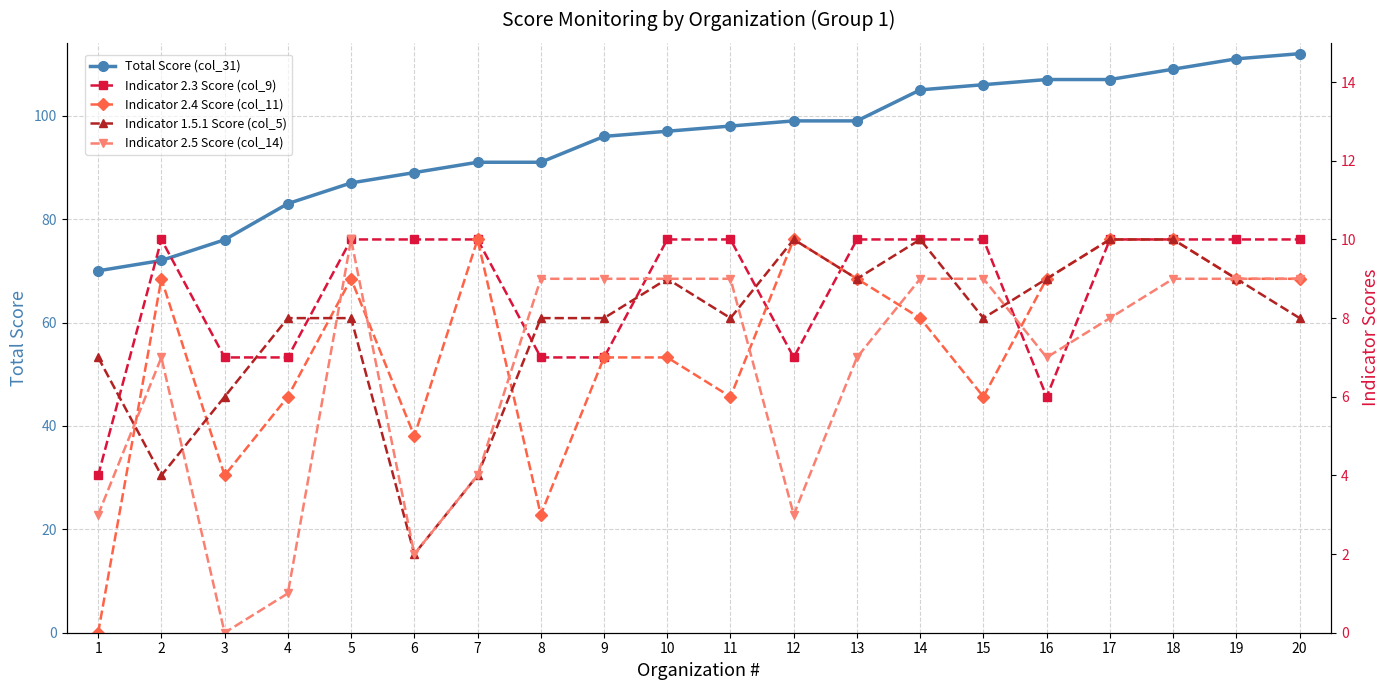

How many data points does each series have?

20